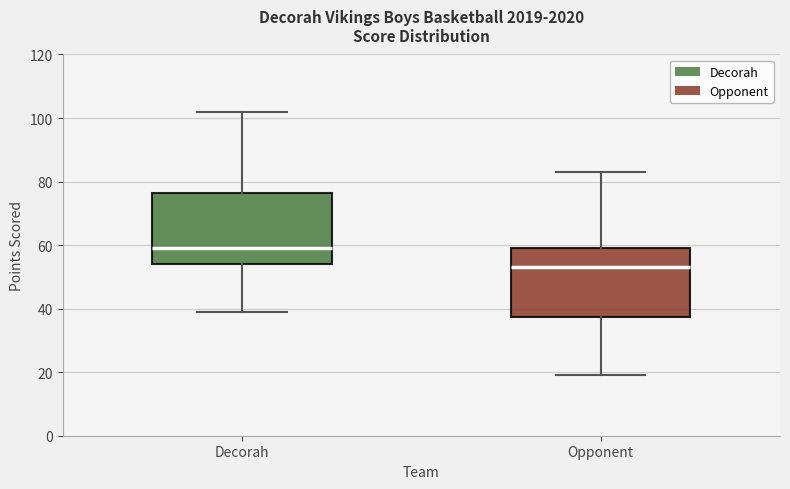

Reading left to right, transcribe this box plot: for each box, give where its median line is, the range the box spans, and where its two whiskers end, as read against the y-axis. The values are not printed on the chart, so give them approximately, as read against the axis.

Decorah: median 60, box 54 to 76, whiskers 40 to 102
Opponent: median 54, box 38 to 60, whiskers 20 to 84